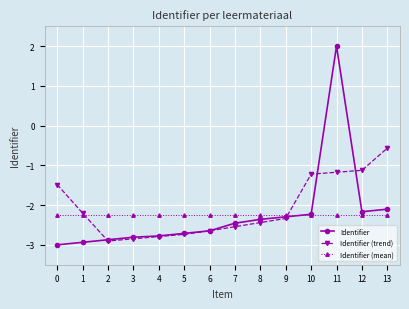

What is the maximum value for Identifier?

2.0